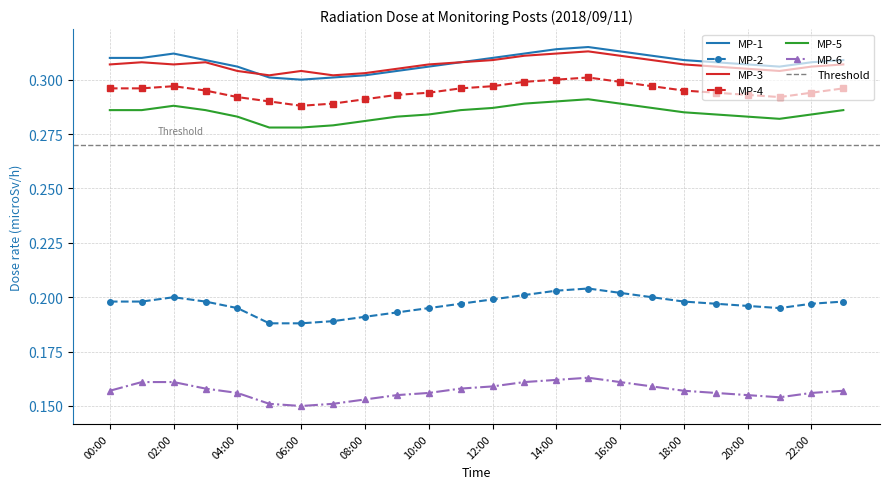

What is the difference between the highest and lowest values at 19:00?

0.2